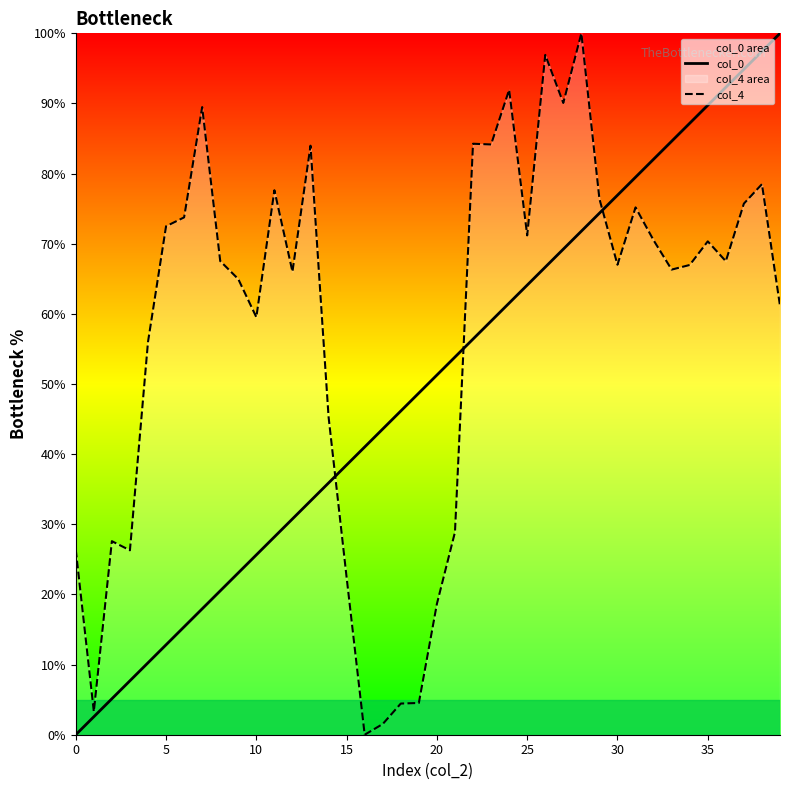

What is the difference between the maximum and second lowest values in the col_4 series?

98.5